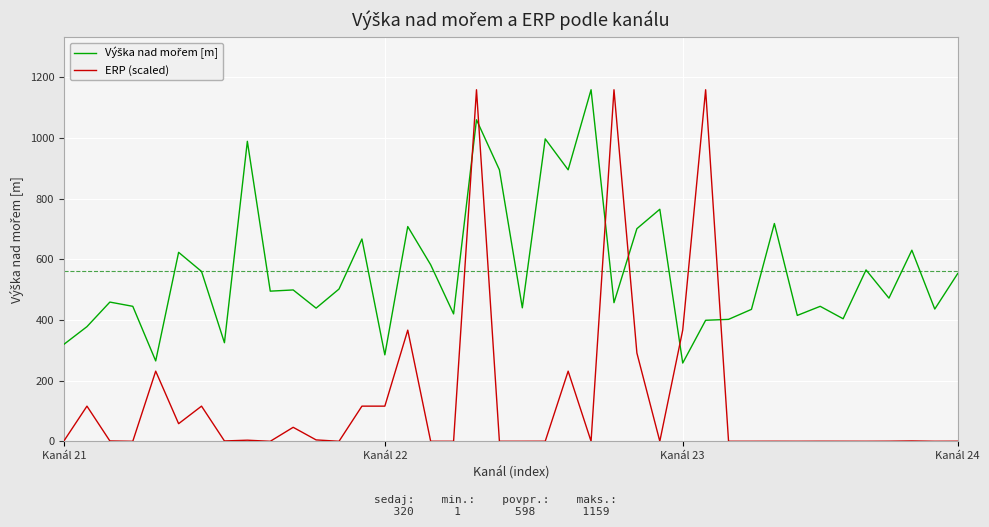

What is the greatest value displayed?

1159.0